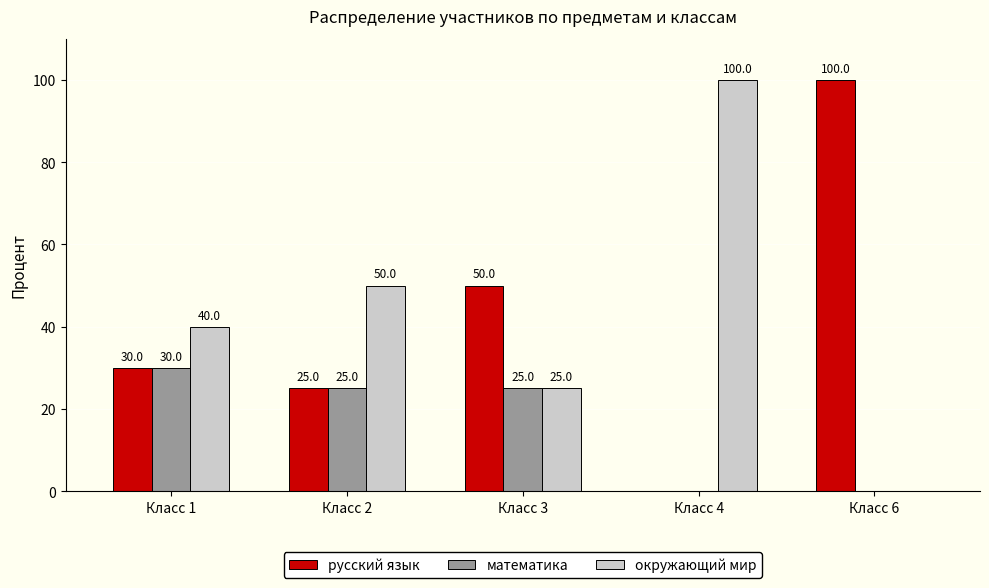

What is the difference between the окружающий мир values at Класс 6 and Класс 2?

50